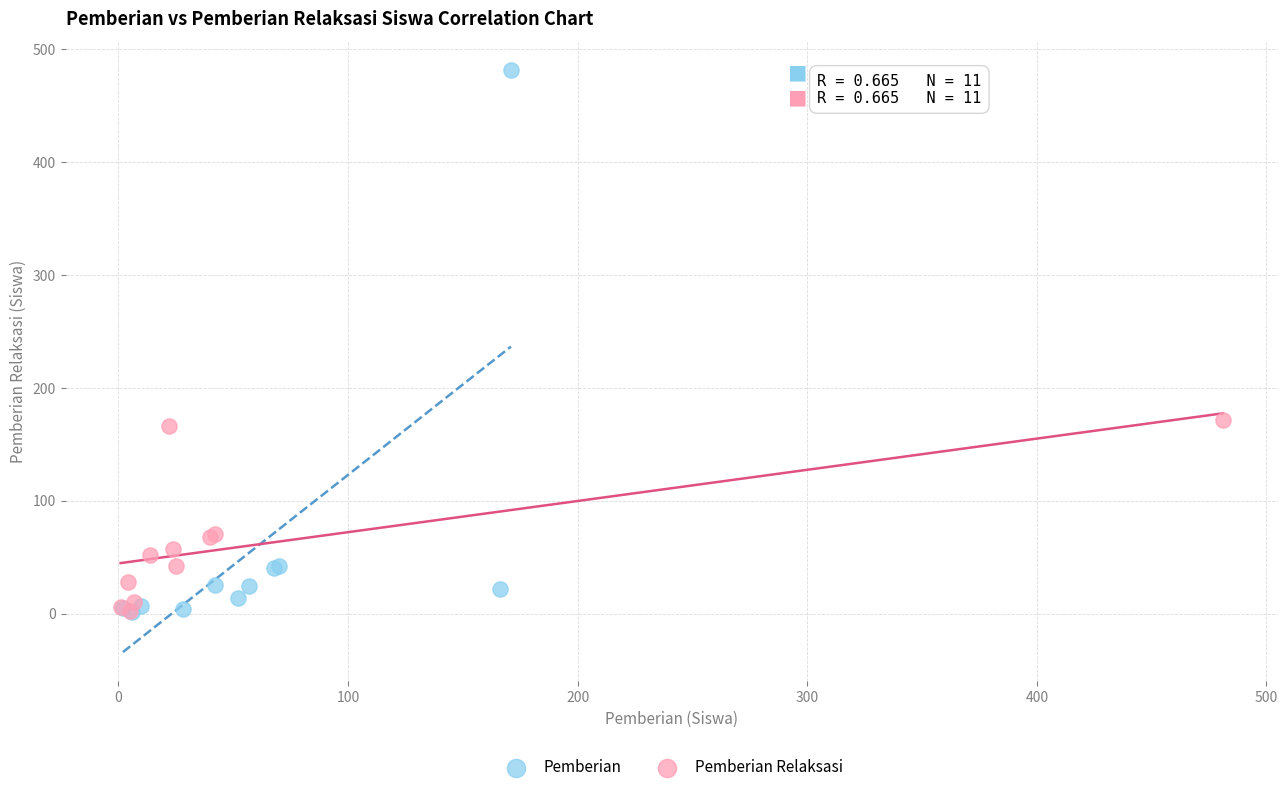

Which series reaches the maximum Y coordinate?

Pemberian